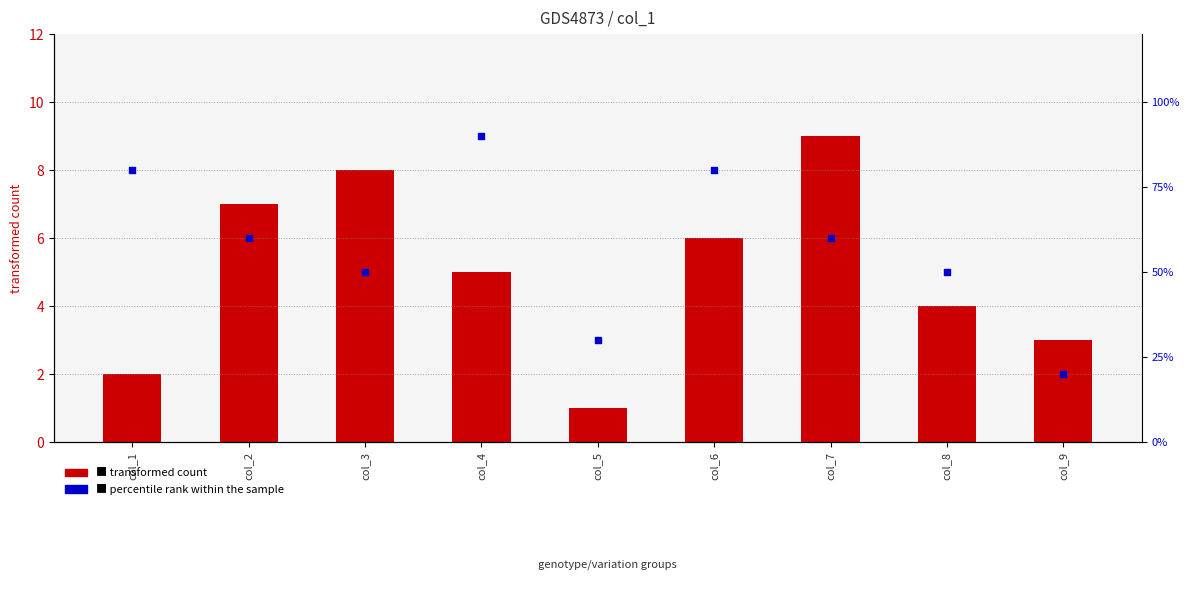

What are all the series names shown in the legend?

transformed count, percentile rank within the sample